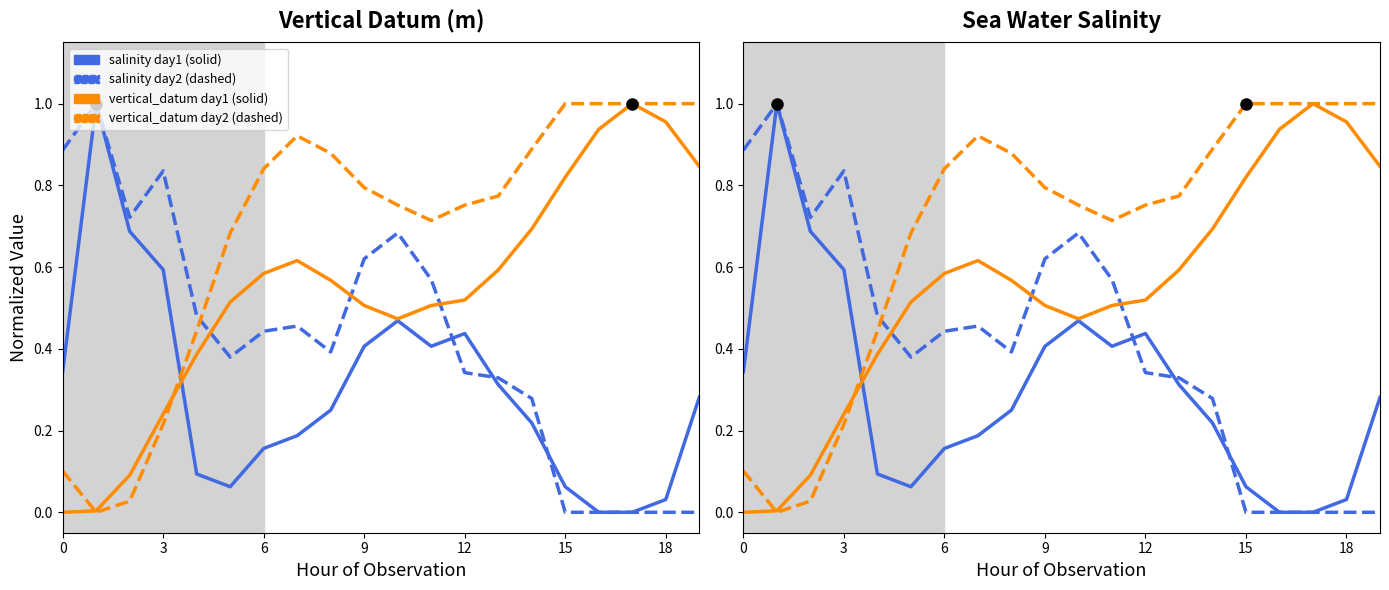

What is the label of the 10th point from the left?

9